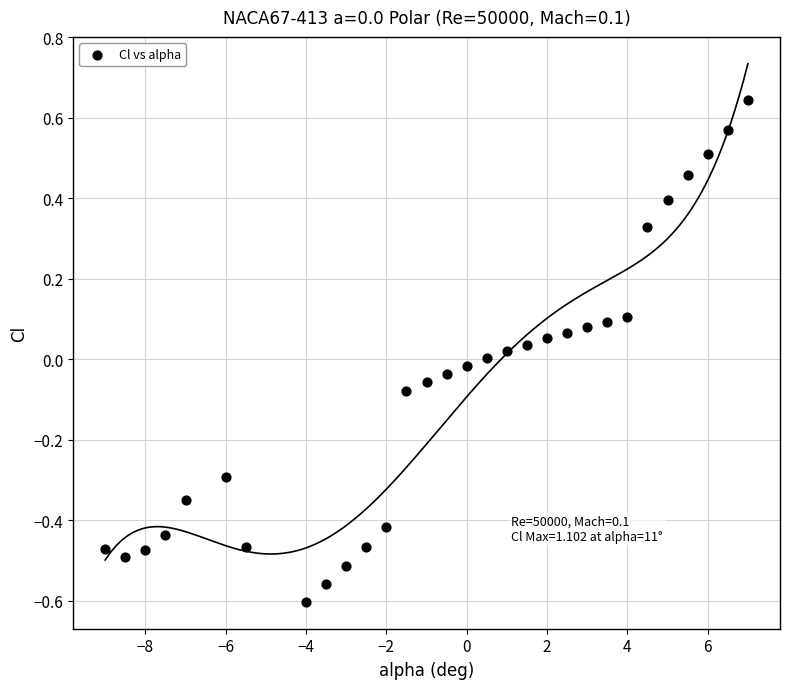

What is the range of X values (max minus min)?

16.0